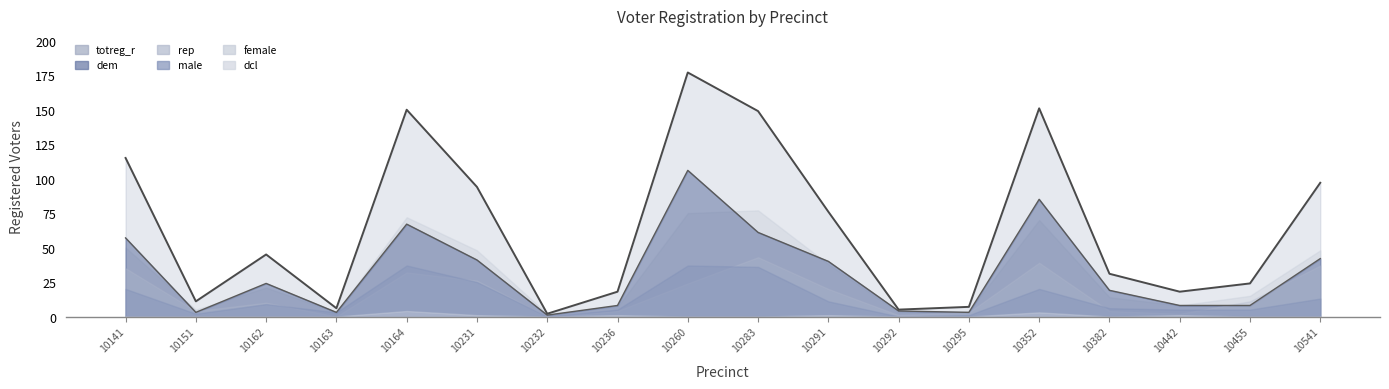

What is the sum of all female values?

560